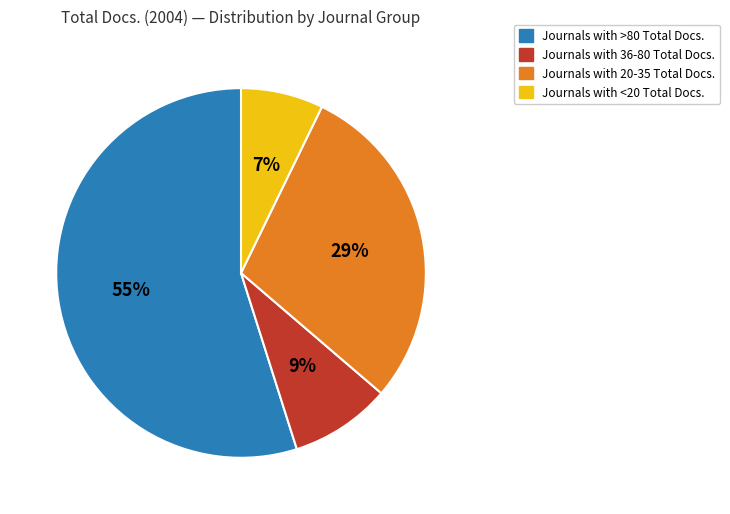

To the nearest percent, what is the difference between the largest and smallest slice percentages?

48%